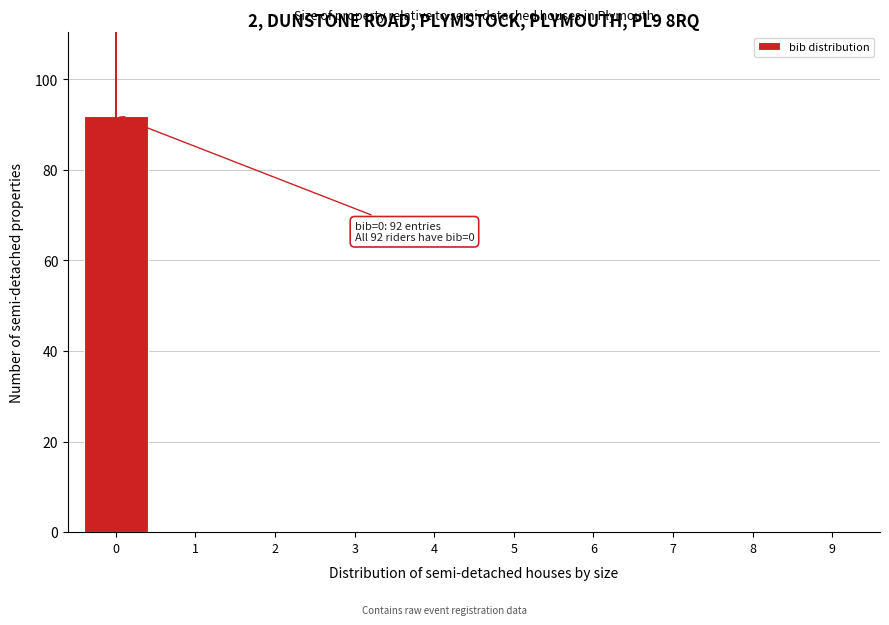

Reading left to right, transcribe all the data shown in this chart.

0=92	1=0	2=0	3=0	4=0	5=0	6=0	7=0	8=0	9=0